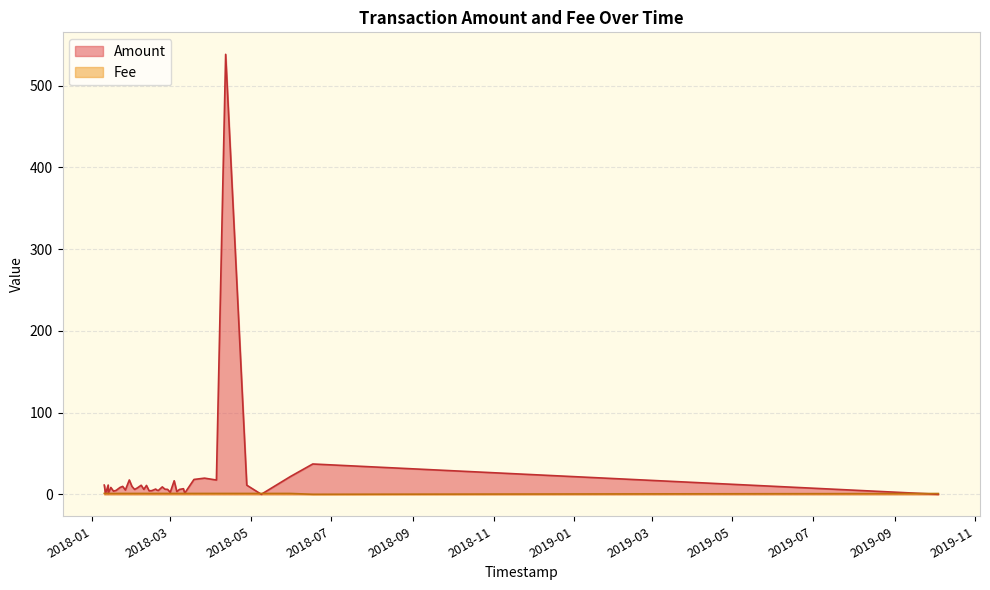

After their last crossing, which series has the higher values: Amount or Fee?

Amount